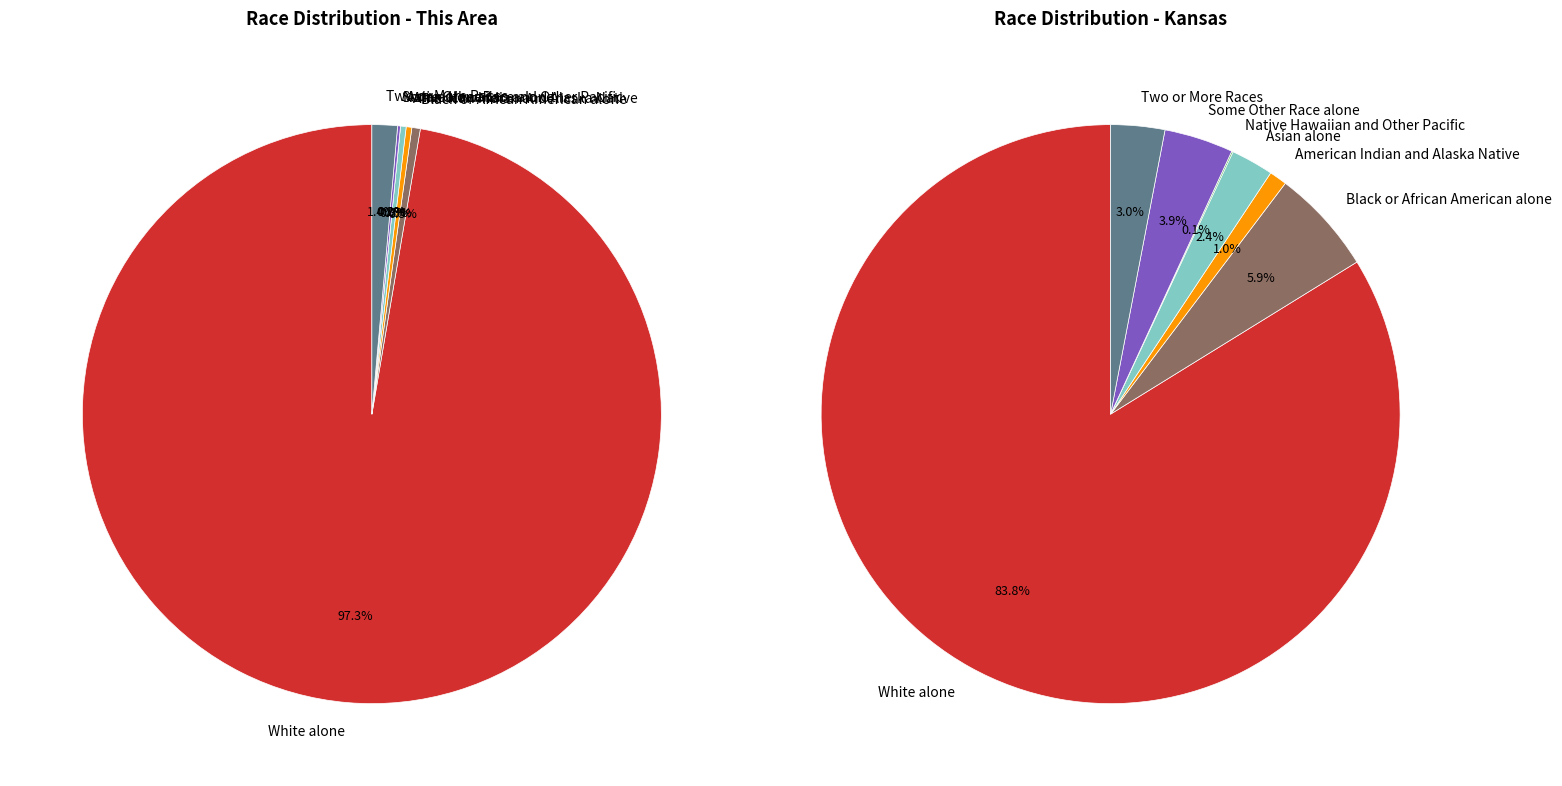

True or false: Black or African American alone accounts for 16% of the total.

False